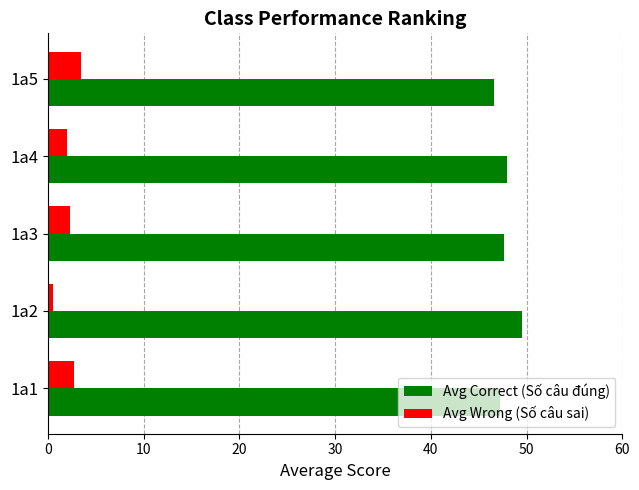

The value of Avg Correct (Số câu đúng) at 1a5 is 71.2. True or false?

False